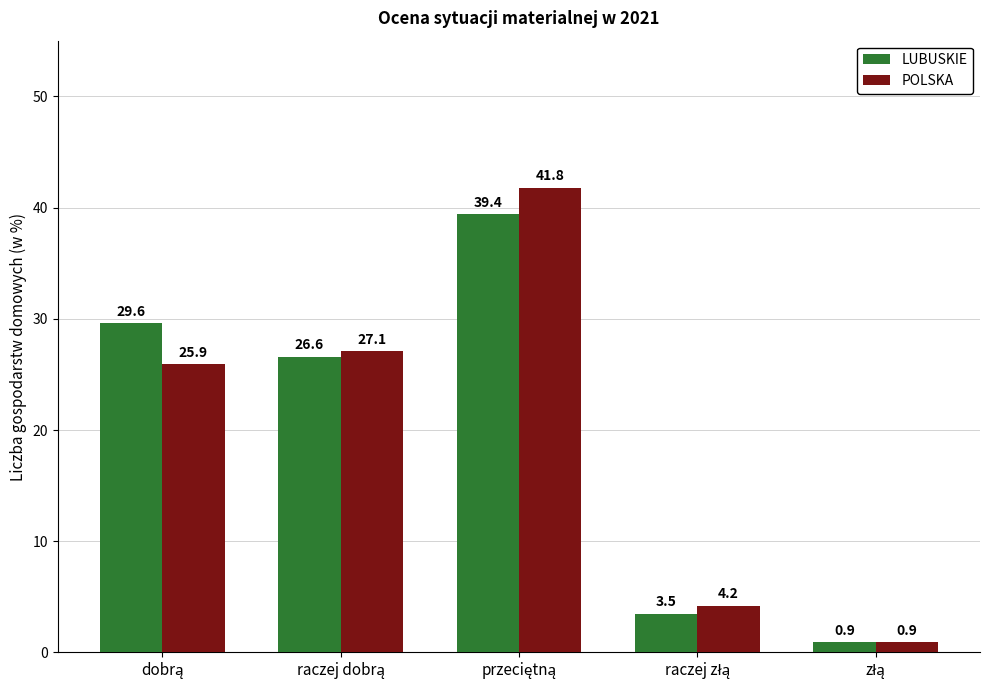

List the series in order of their overall mean, lowest first.

POLSKA, LUBUSKIE